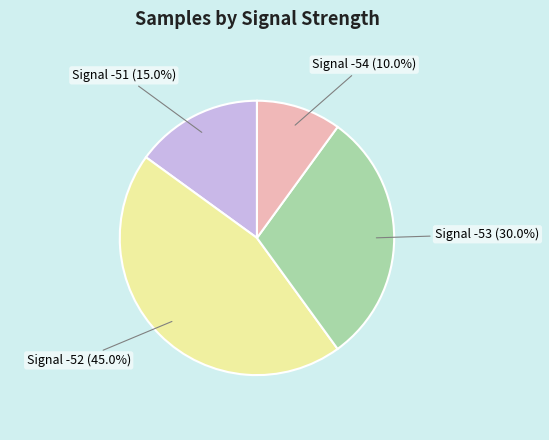

Rank the categories by value from highest to lowest.

Signal -52 (45.0%), Signal -53 (30.0%), Signal -51 (15.0%), Signal -54 (10.0%)